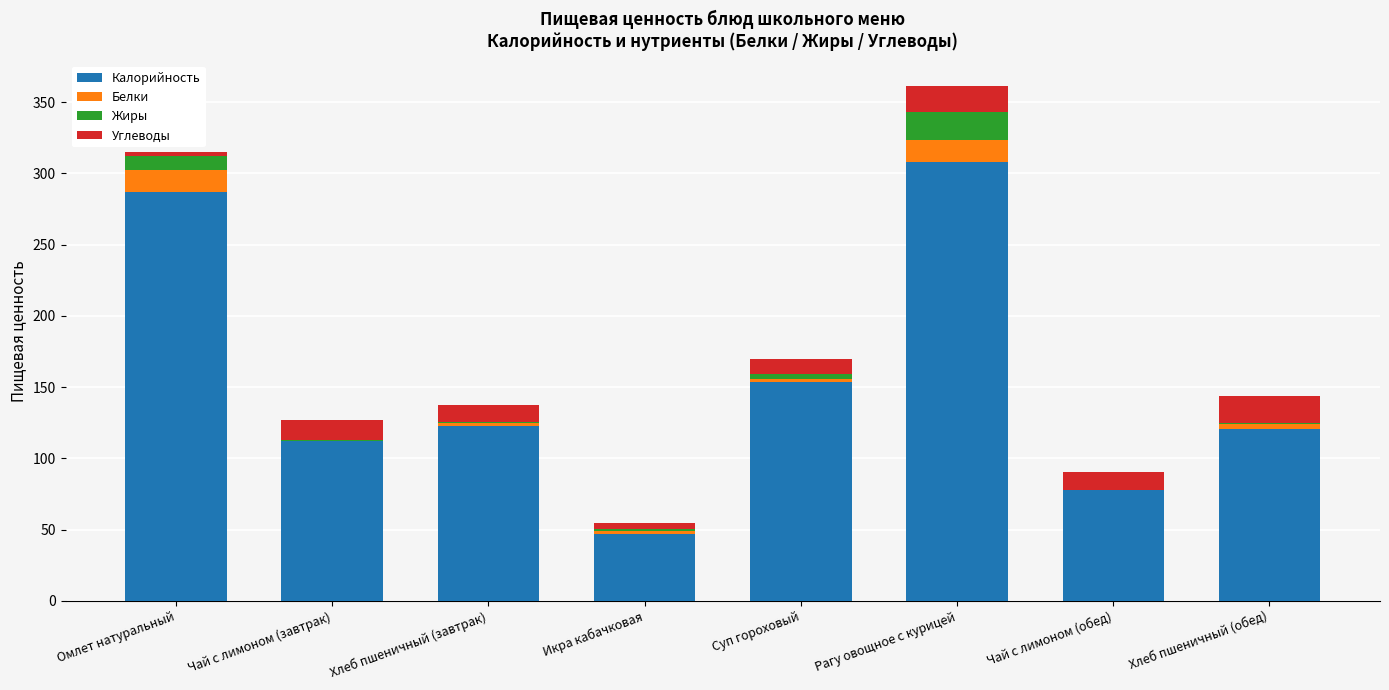

Is it true that Калорийность equals 47.0 at Икра кабачковая?

True